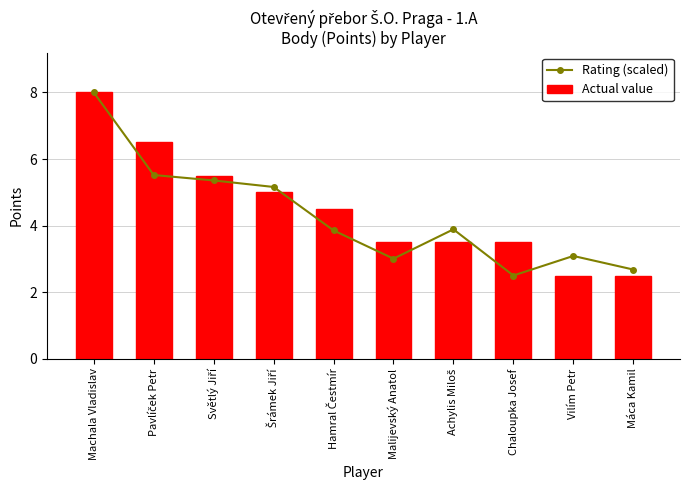

List the series in order of their overall mean, lowest first.

Rating (scaled), Actual value